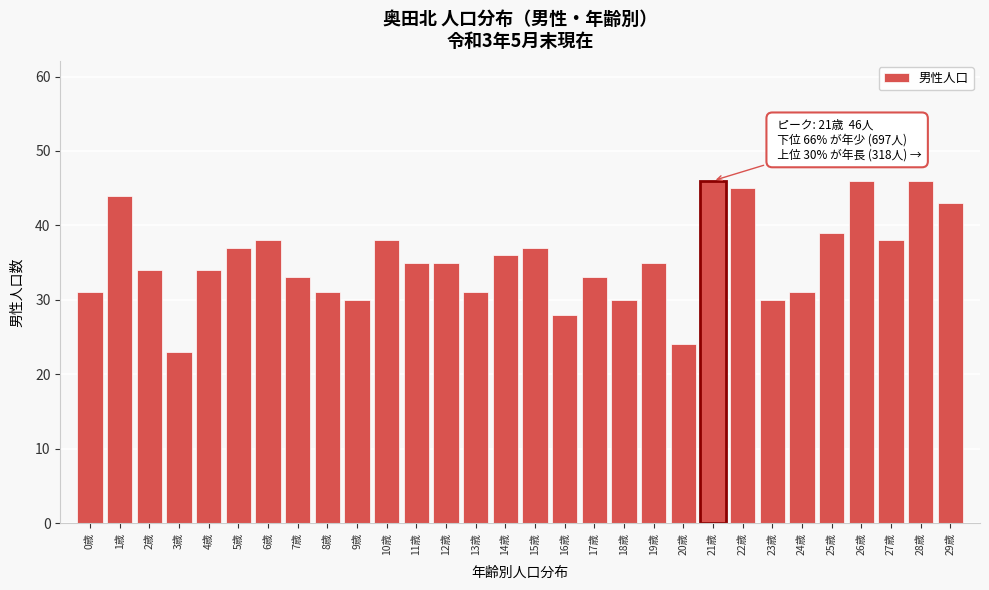

Reading right to left, transcribe all the data shown in this chart.

29歳=43	28歳=46	27歳=38	26歳=46	25歳=39	24歳=31	23歳=30	22歳=45	21歳=46	20歳=24	19歳=35	18歳=30	17歳=33	16歳=28	15歳=37	14歳=36	13歳=31	12歳=35	11歳=35	10歳=38	9歳=30	8歳=31	7歳=33	6歳=38	5歳=37	4歳=34	3歳=23	2歳=34	1歳=44	0歳=31